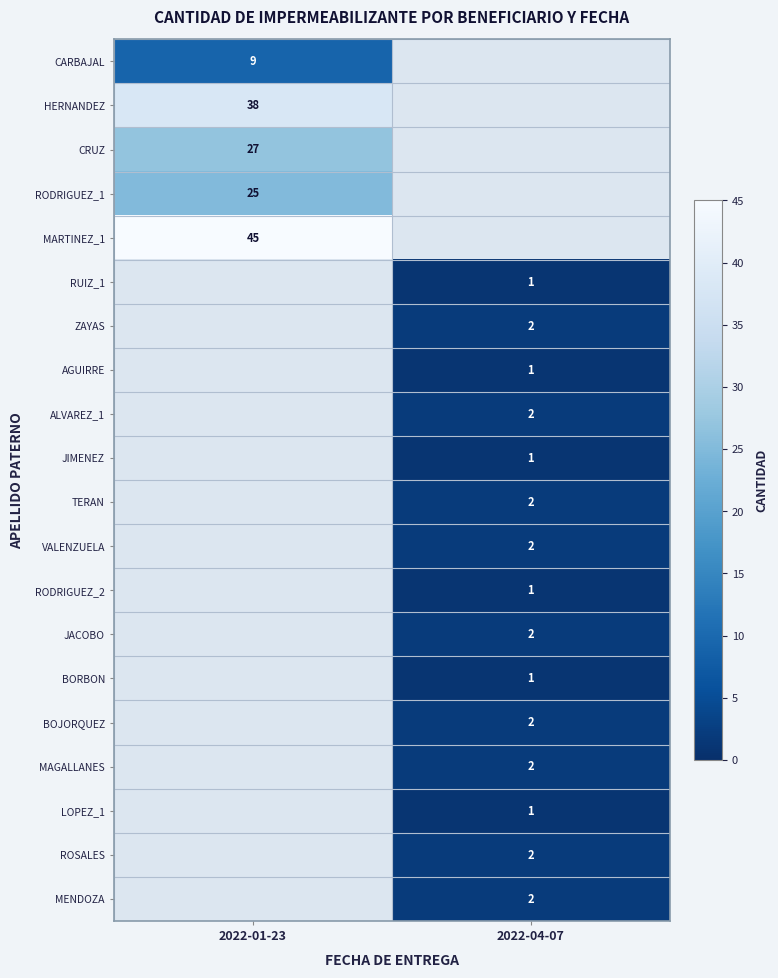

Is it true that TERAN equals 3.0 at 2022-04-07?

False